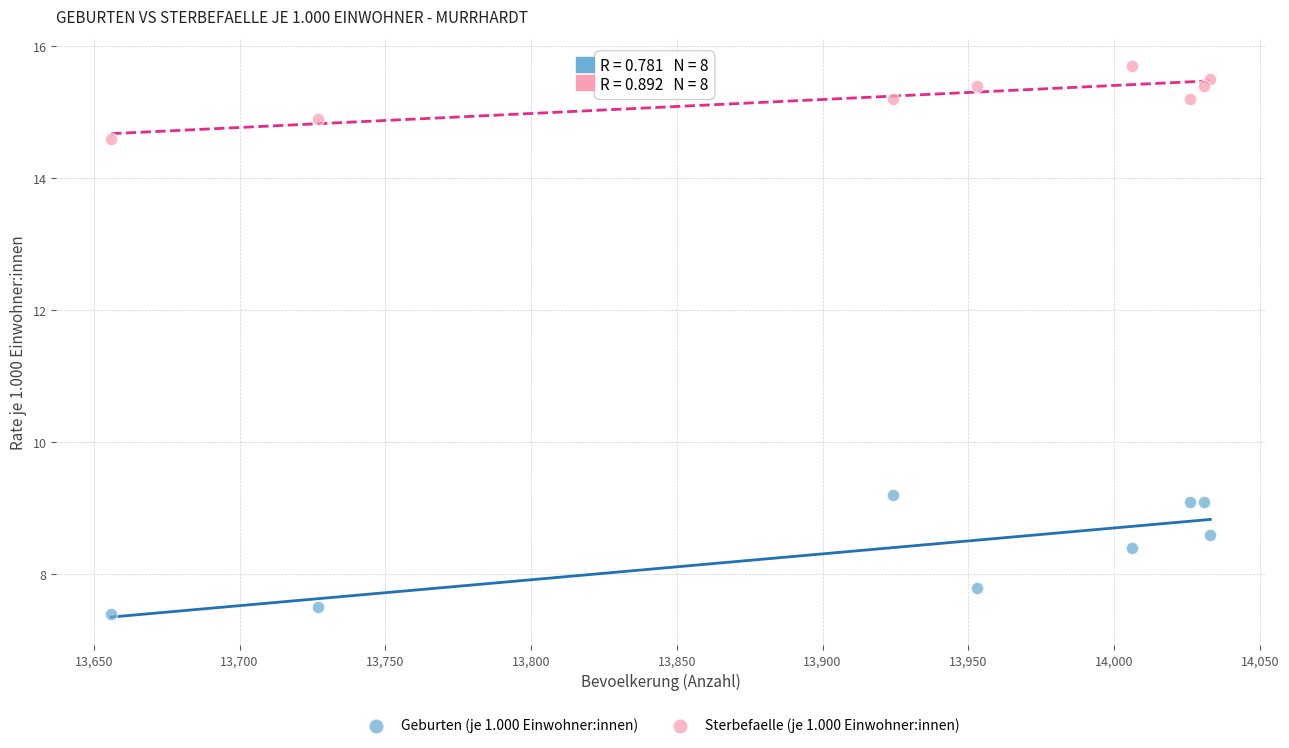

Which series reaches the maximum Y coordinate?

Sterbefaelle (je 1.000 Einwohner:innen)